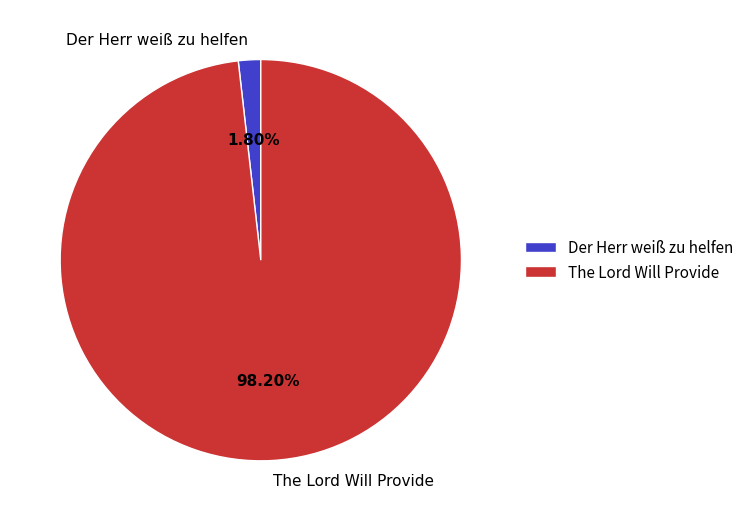

What percentage is the The Lord Will Provide slice, to the nearest percent?

98%